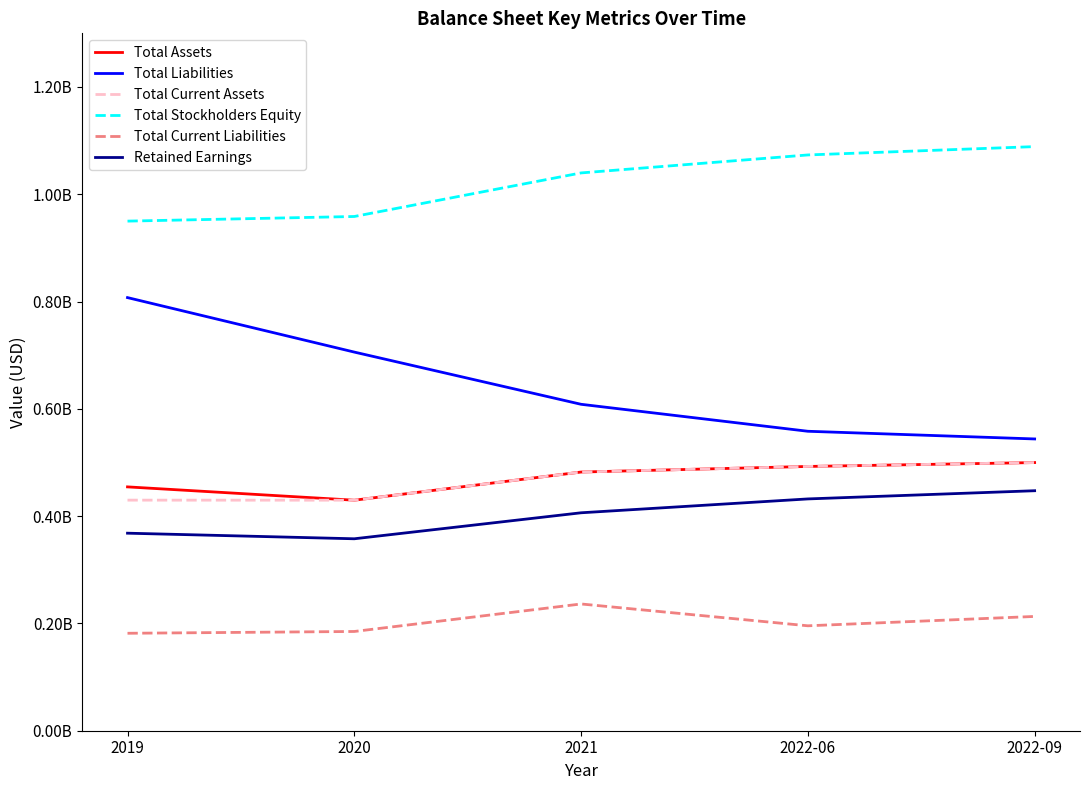

What is the maximum value for Total Current Assets?

499863000